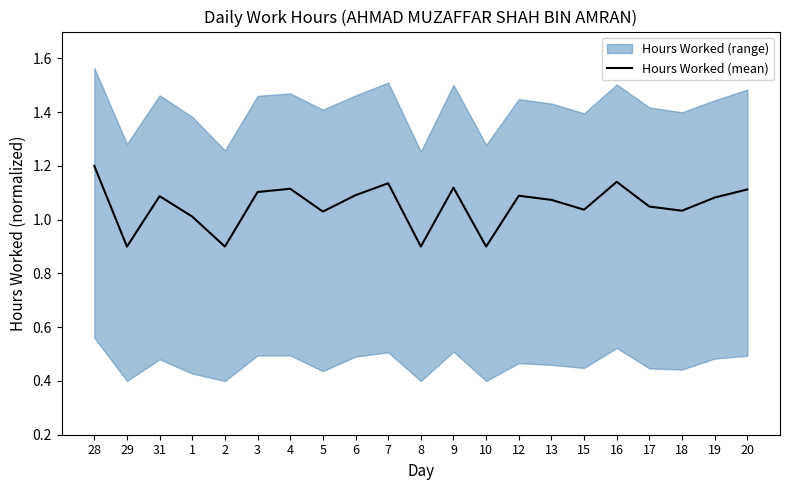

What is the value of the 13th point from the left?

0.9